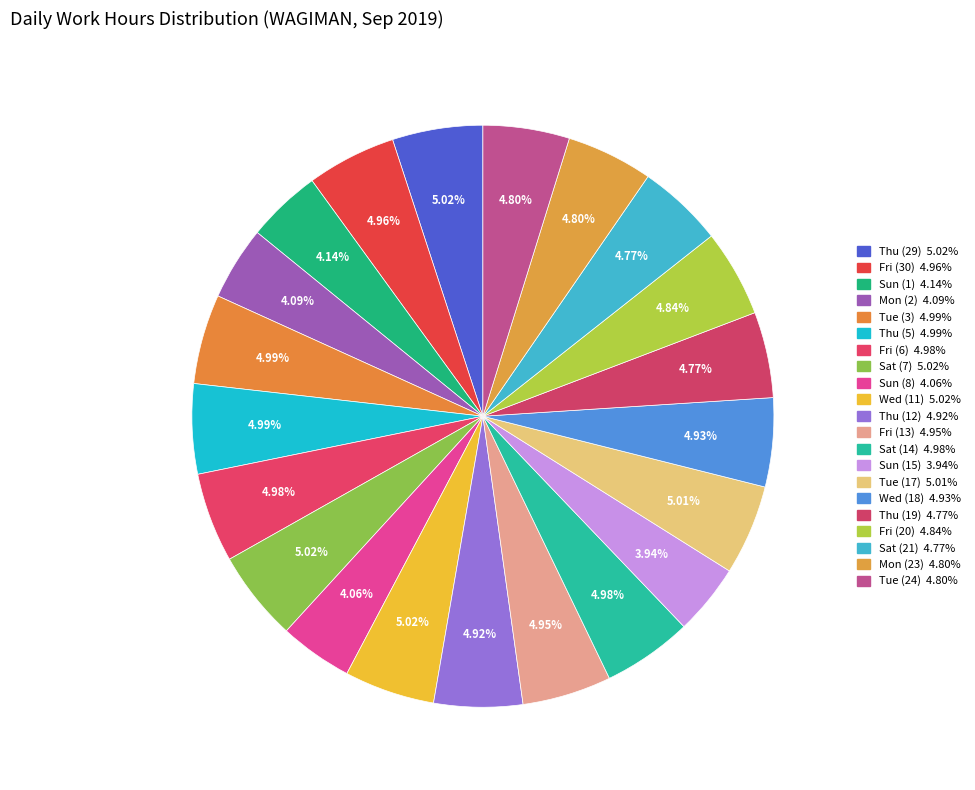

The Sun (1) slice represents 4% of the pie. True or false?

True